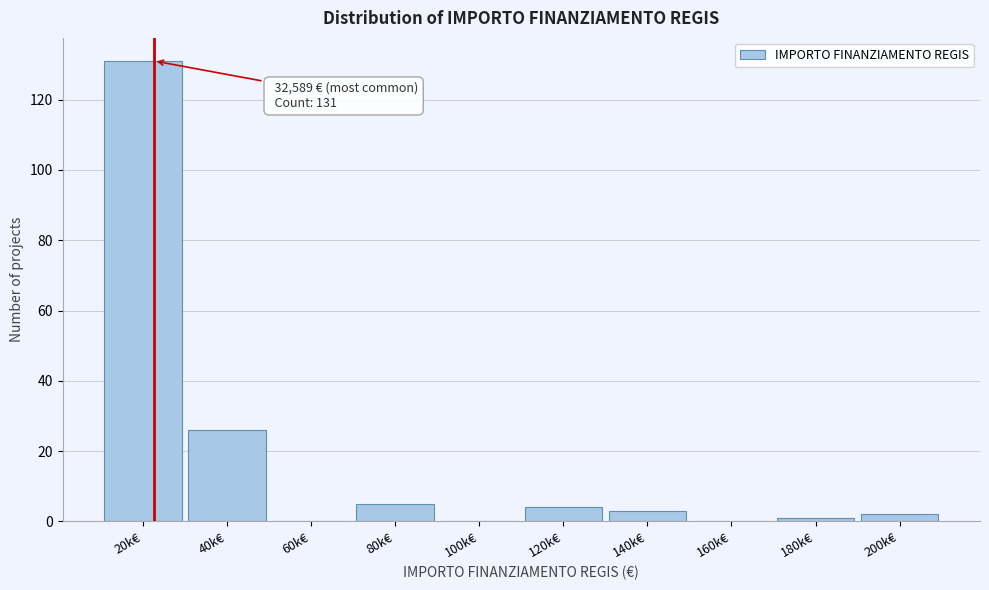

Reading left to right, extract all data points from this chart.

20k€=131	40k€=26	60k€=0	80k€=5	100k€=0	120k€=4	140k€=3	160k€=0	180k€=1	200k€=2